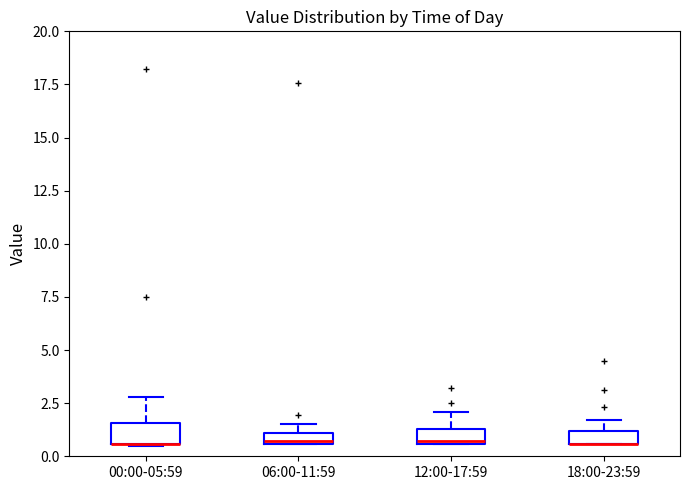

Where is the upper edge of the box for 06:00-11:59 on the y-axis? The values are not printed on the chart, so give them approximately, as read against the axis.

1.0